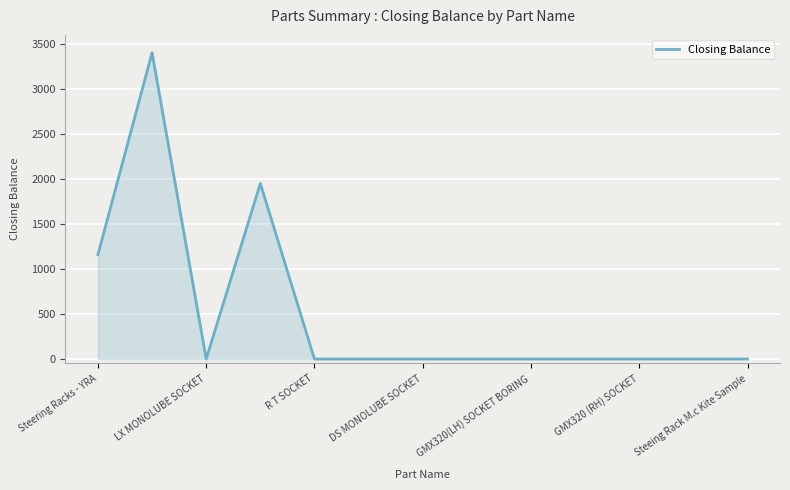

What is the greatest value displayed?

3403